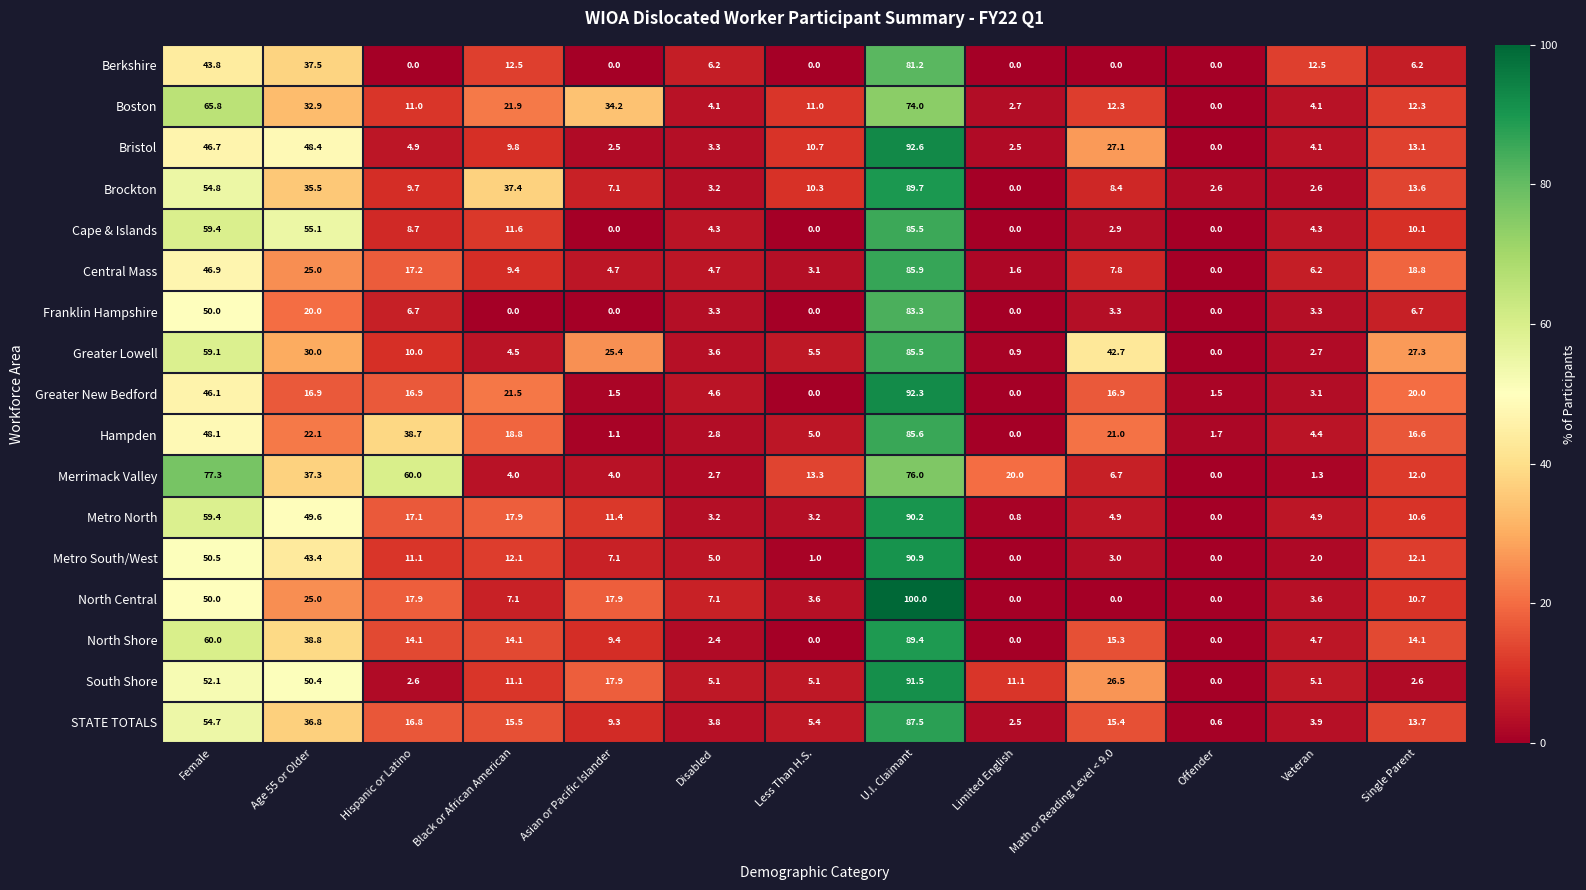

The value of Bristol at Single Parent is 22.2. True or false?

False